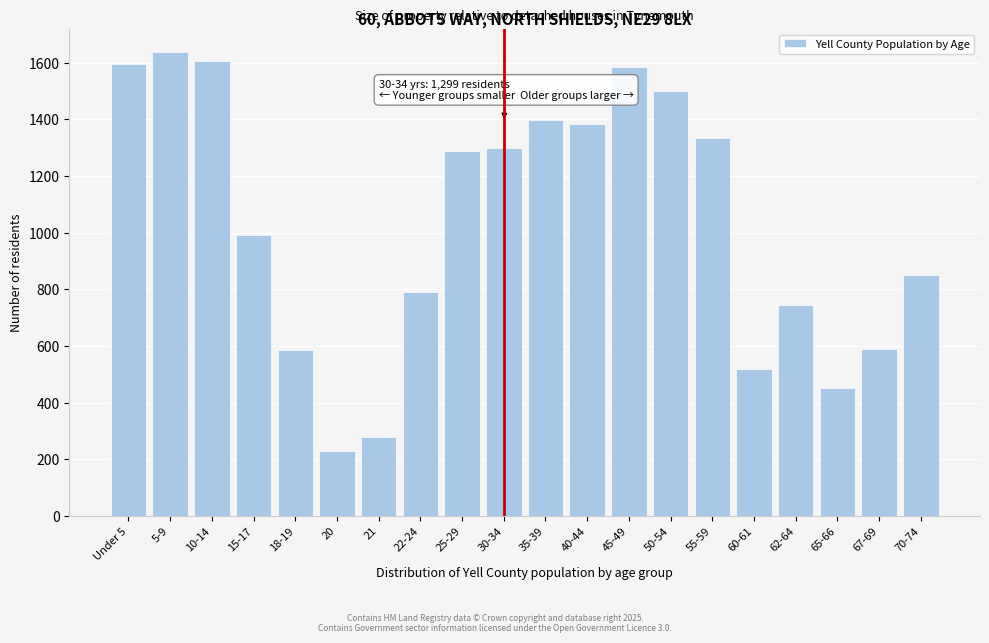

What is the smallest value displayed?

230